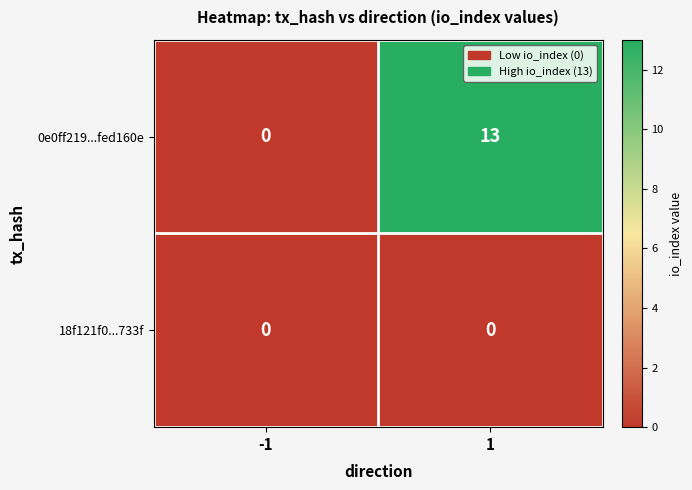

Reading right to left, extract all data points from this chart.

0e0ff219...fed160e: 13	0
18f121f0...733f: 0	0